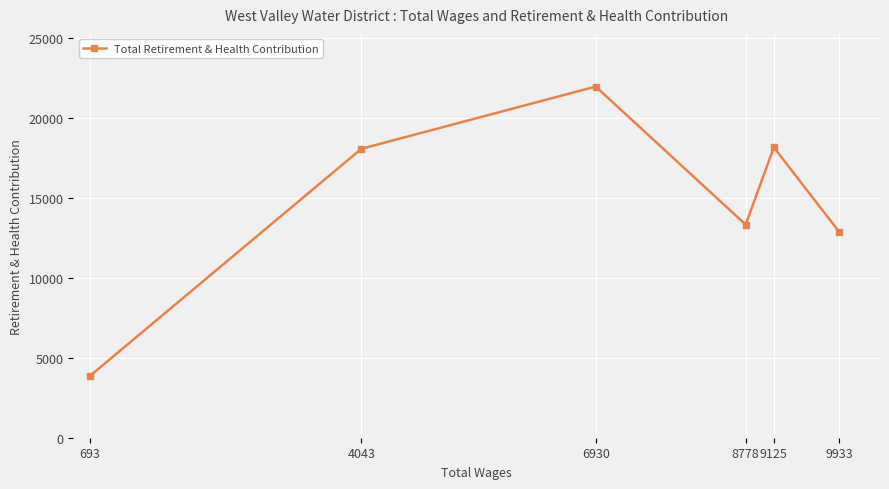

At which label is the value closest to 12898?

9933